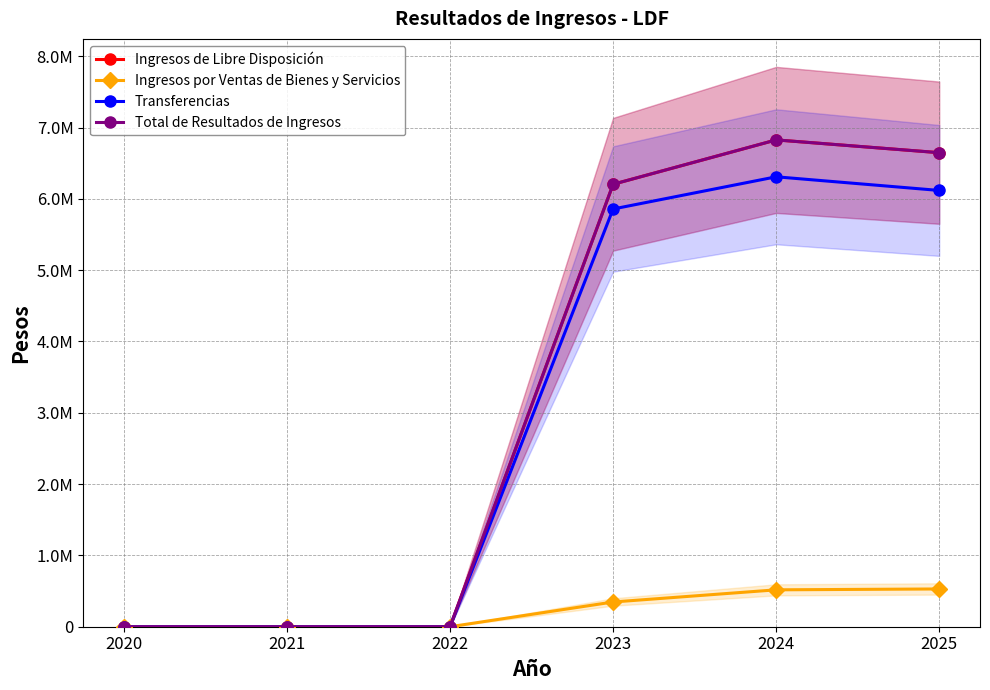

What is the sum of the Ingresos de Libre Disposición values at 2023 and 2022?

6204350.2